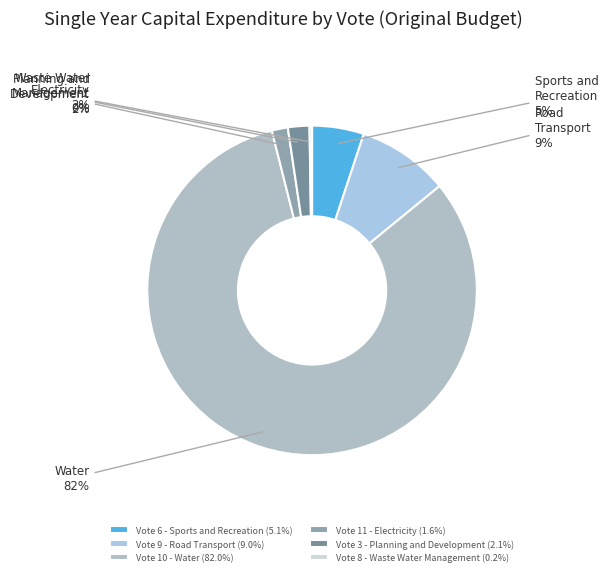

Which slice is the smallest?

Vote 8 - Waste Water Management